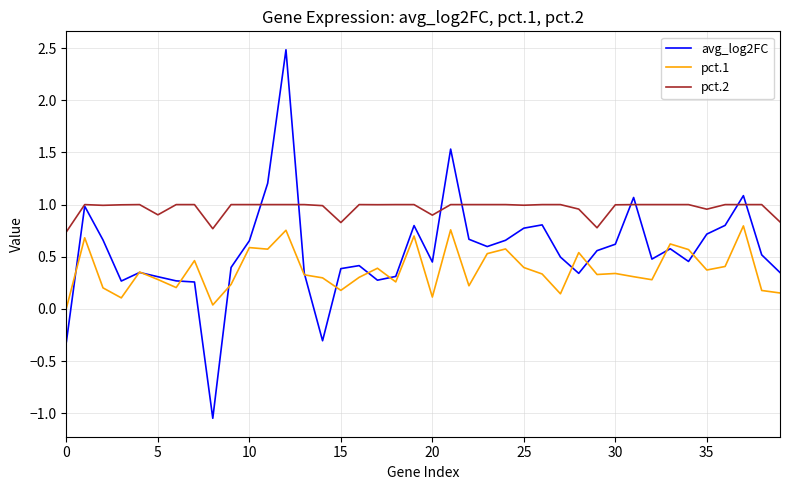

What is the maximum value for avg_log2FC?

2.5